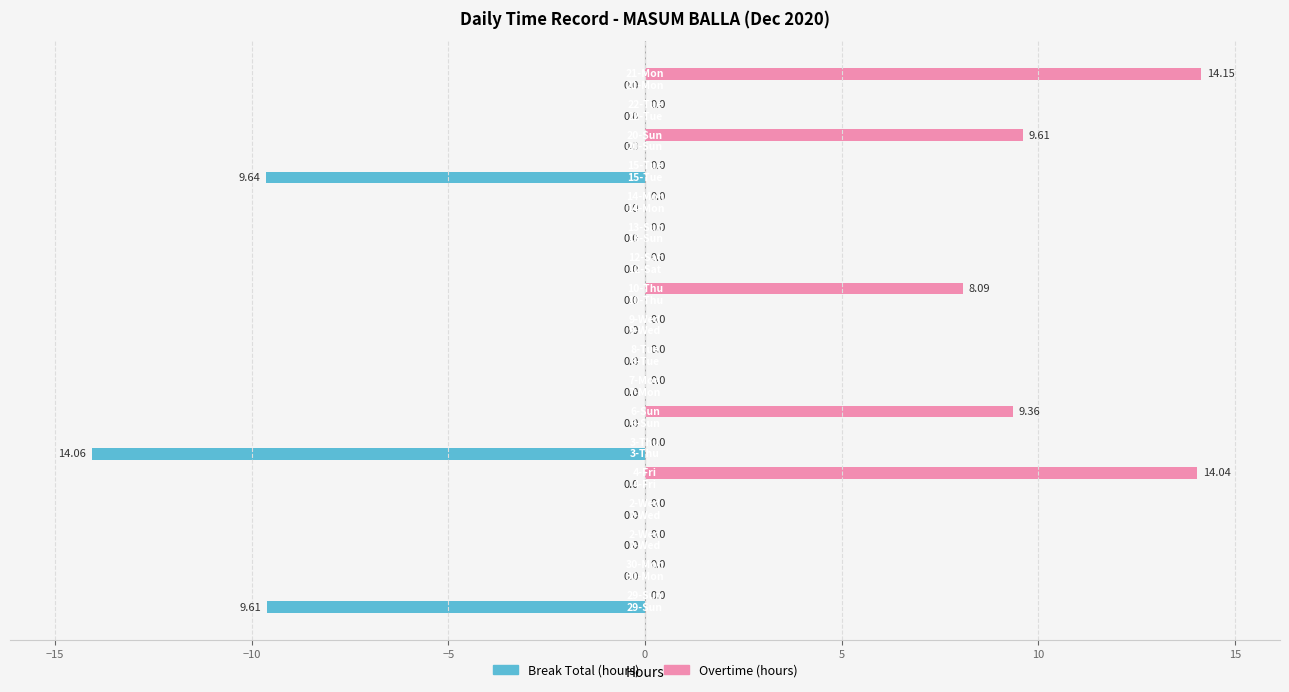

What is the sum of all Break Total (hours) values?

-33.3